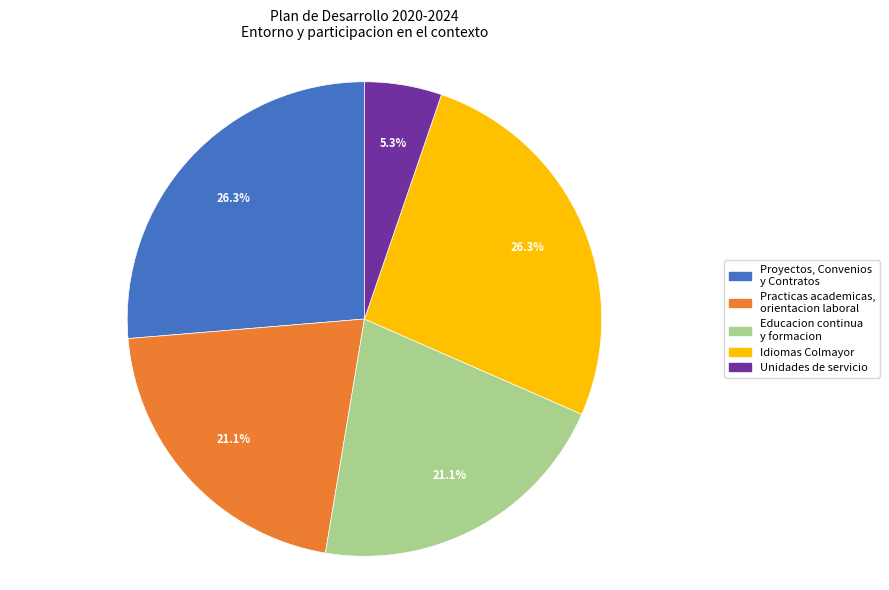

Count the number of slices in the pie.

5